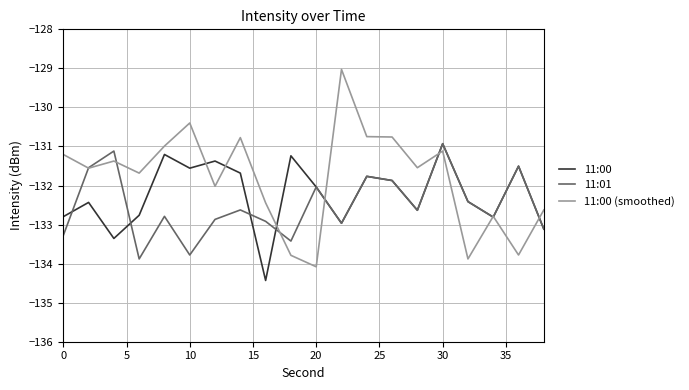

How many values in the 11:01 series are below -132?

14